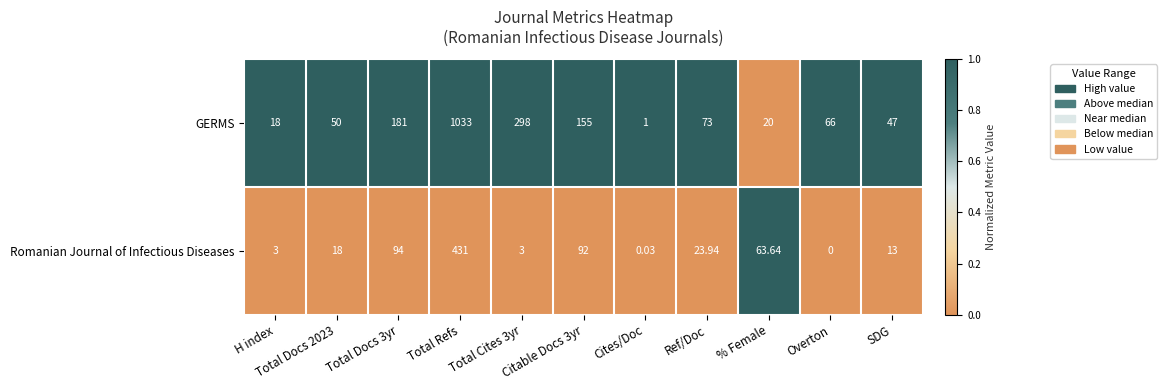

Rank the series by their maximum value, from highest to lowest.

GERMS, Romanian Journal of Infectious Diseases